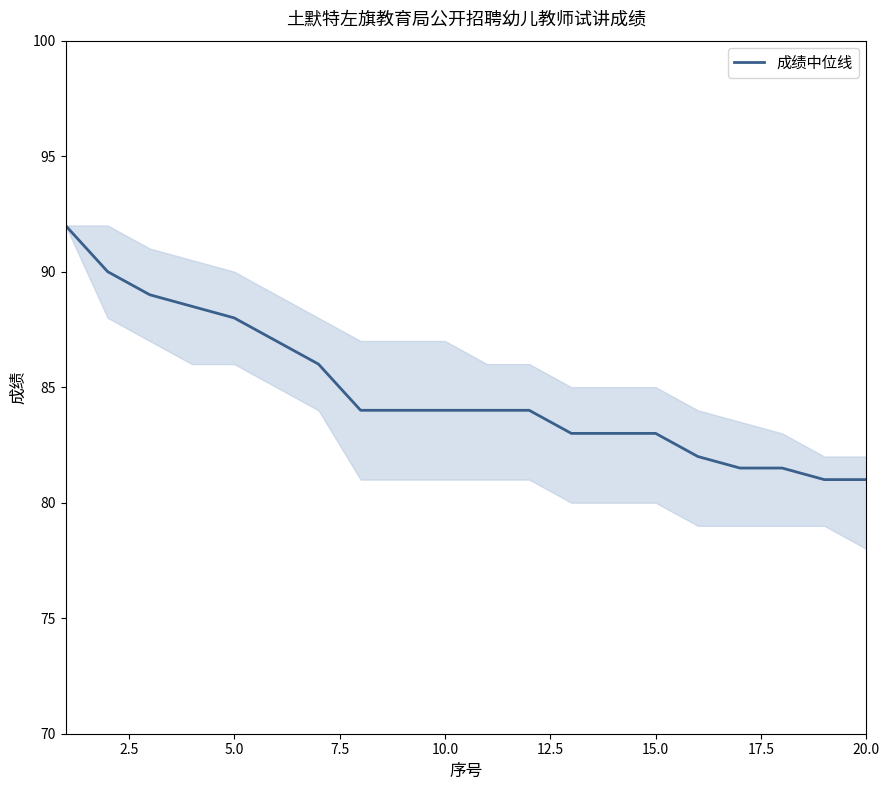

What is the difference between the maximum and minimum values?

11.0